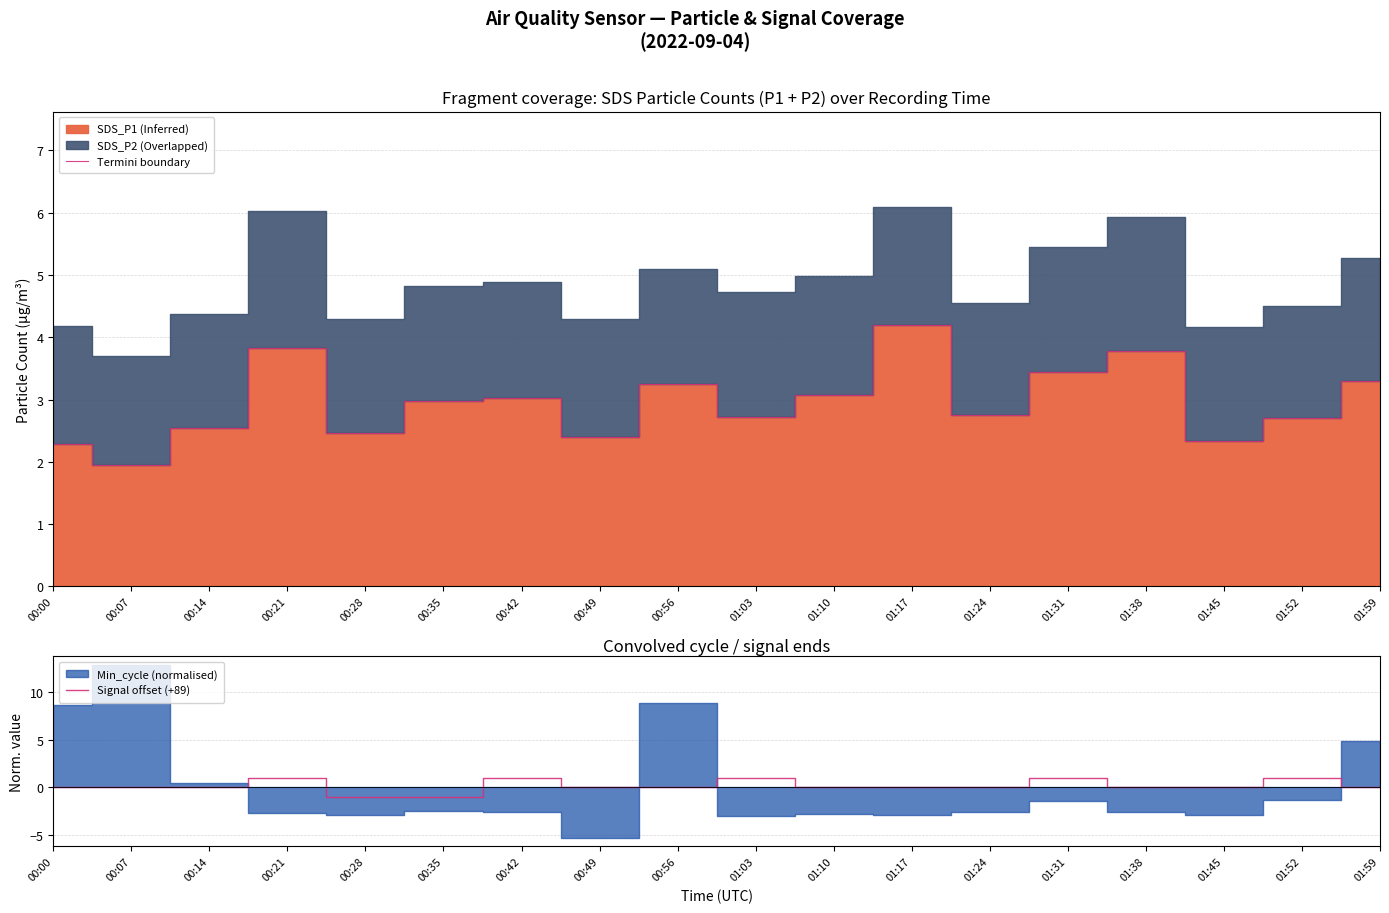

What position from the right is 00:35?

13